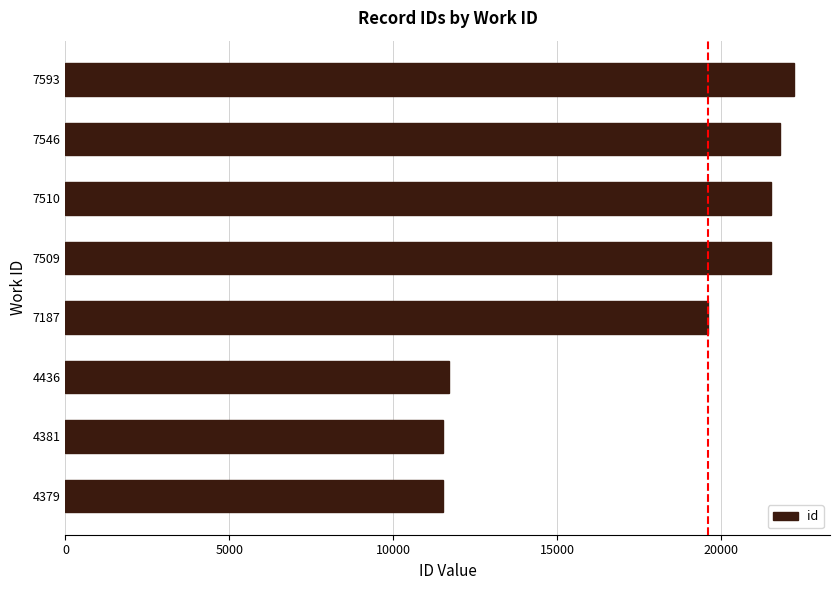

What is the minimum value shown in the chart?

11505